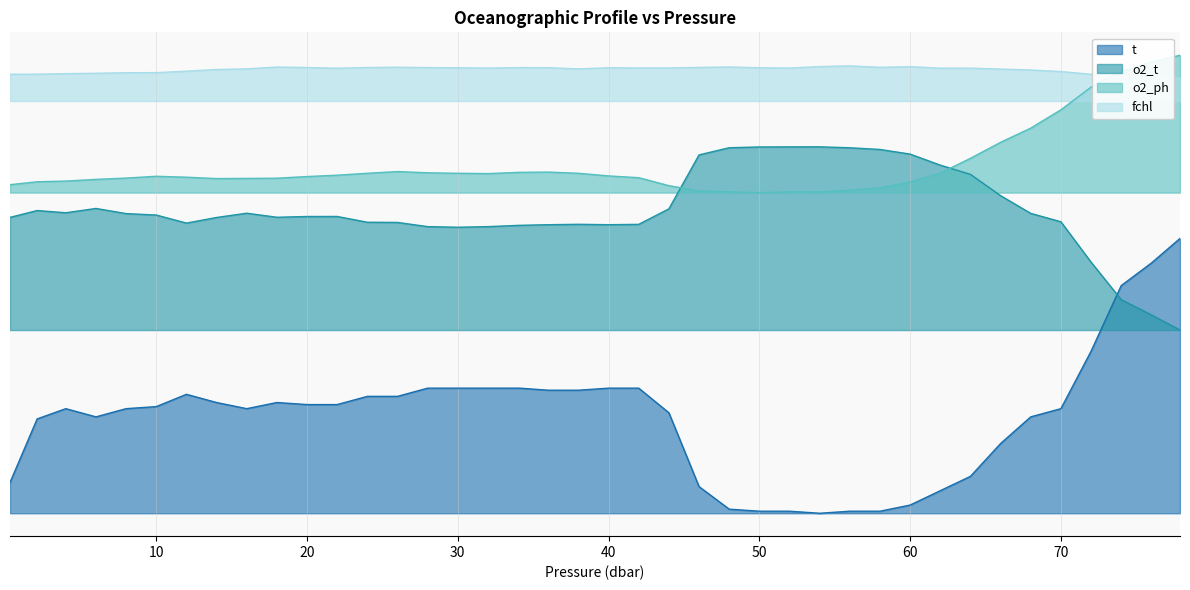

Reading right to left, extract all data points from this chart.

t: 77.9=18000.0	76.0=17731.3	74.0=17485.1	72.0=16768.7	70.0=16141.8	68.0=16052.2	66.0=15761.2	64.0=15403.0	62.0=15246.3	60.0=15089.6	58.0=15022.4	56.0=15022.4	54.0=15000.0	52.0=15022.4	50.0=15022.4	48.0=15044.8	46.0=15291.0	44.0=16097.0	42.0=16365.7	40.0=16365.7	38.0=16343.3	36.0=16343.3	34.1=16365.7	32.0=16365.7	30.0=16365.7	28.0=16365.7	26.0=16276.1	24.0=16276.1	22.0=16186.6	20.0=16186.6	18.0=16209.0	16.0=16141.8	14.0=16209.0	12.0=16298.5	10.0=16164.2	8.0=16141.8	6.0=16052.2	4.0=16141.8	2.1=16029.9	0.3=15335.8
o2_t: 77.9=17000.0	76.0=17165.8	74.0=17332.1	72.0=17741.6	70.0=18182.1	68.0=18273.5	66.0=18467.1	64.0=18699.5	62.0=18800.1	60.0=18920.7	58.0=18971.3	56.0=18989.8	54.0=19000.0	52.0=18999.5	50.0=18998.5	48.0=18990.3	46.0=18912.0	44.0=18323.1	42.0=18153.9	40.0=18150.0	38.0=18154.4	36.0=18150.0	34.1=18143.2	32.0=18129.1	30.0=18122.3	28.0=18129.1	26.0=18174.8	24.0=18176.8	22.0=18240.0	20.0=18239.5	18.0=18231.2	16.0=18275.5	14.0=18228.8	12.0=18167.5	10.0=18255.5	8.0=18271.1	6.0=18327.5	4.0=18280.3	2.1=18304.6	0.3=18229.8
o2_ph: 77.9=20000.0	76.0=19925.2	74.0=19826.6	72.0=19651.5	70.0=19404.4	68.0=19204.4	66.0=19049.4	64.0=18874.7	62.0=18713.5	60.0=18616.3	58.0=18553.0	56.0=18527.2	54.0=18508.2	52.0=18509.2	50.0=18500.0	48.0=18509.5	46.0=18519.0	44.0=18576.2	42.0=18663.2	40.0=18682.6	38.0=18711.5	36.0=18724.4	34.1=18721.7	32.0=18708.1	30.0=18711.5	28.0=18716.6	26.0=18730.2	24.0=18711.5	22.0=18690.4	20.0=18675.8	18.0=18657.8	16.0=18655.4	14.0=18653.7	12.0=18668.6	10.0=18678.6	8.0=18659.1	6.0=18644.6	4.0=18626.5	2.1=18618.7	0.3=18586.8
fchl: 77.9=19749.0	76.0=19762.0	74.0=19763.0	72.0=19792.0	70.0=19822.0	68.0=19839.0	66.0=19849.0	64.0=19859.0	62.0=19859.0	60.0=19875.0	58.0=19868.0	56.0=19884.0	54.0=19876.0	52.0=19860.0	50.0=19863.0	48.0=19872.0	46.0=19867.0	44.0=19861.0	42.0=19861.0	40.0=19863.0	38.0=19851.0	36.0=19864.0	34.1=19865.0	32.0=19860.0	30.0=19863.0	28.0=19865.0	26.0=19869.0	24.0=19866.0	22.0=19858.0	20.0=19866.0	18.0=19871.0	16.0=19851.0	14.0=19844.0	12.0=19826.0	10.0=19810.0	8.0=19809.0	6.0=19803.0	4.0=19799.0	2.1=19793.0	0.3=19793.0